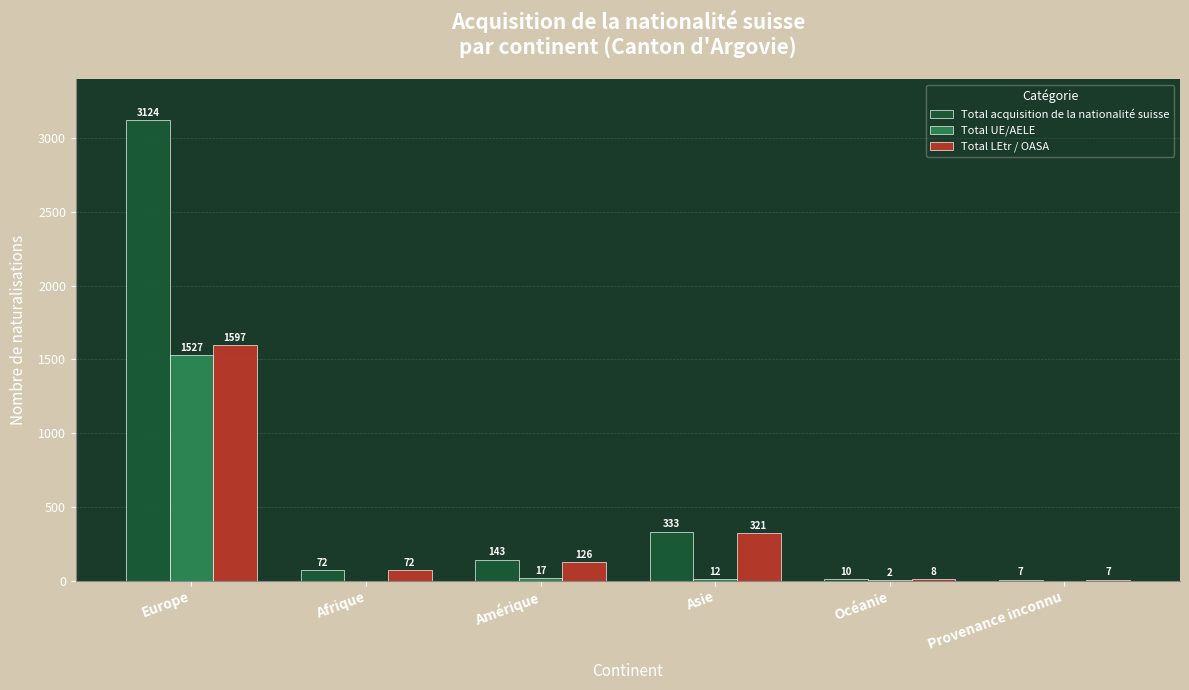

How many distinct data groups are displayed?

3